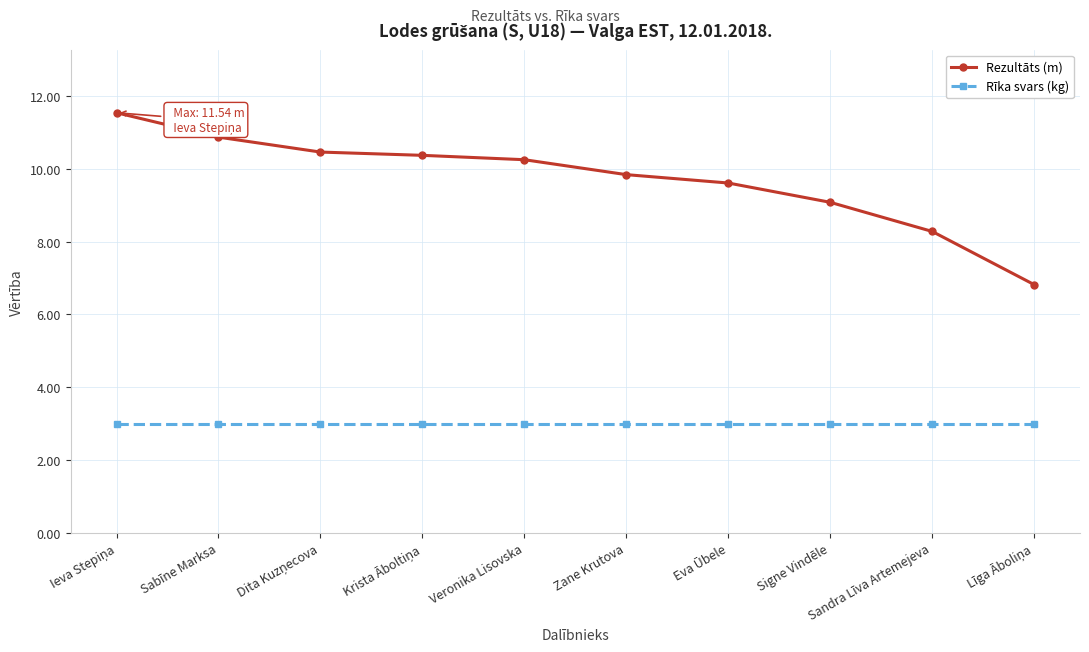

What is the label of the 6th point from the left?

Zane Krutova